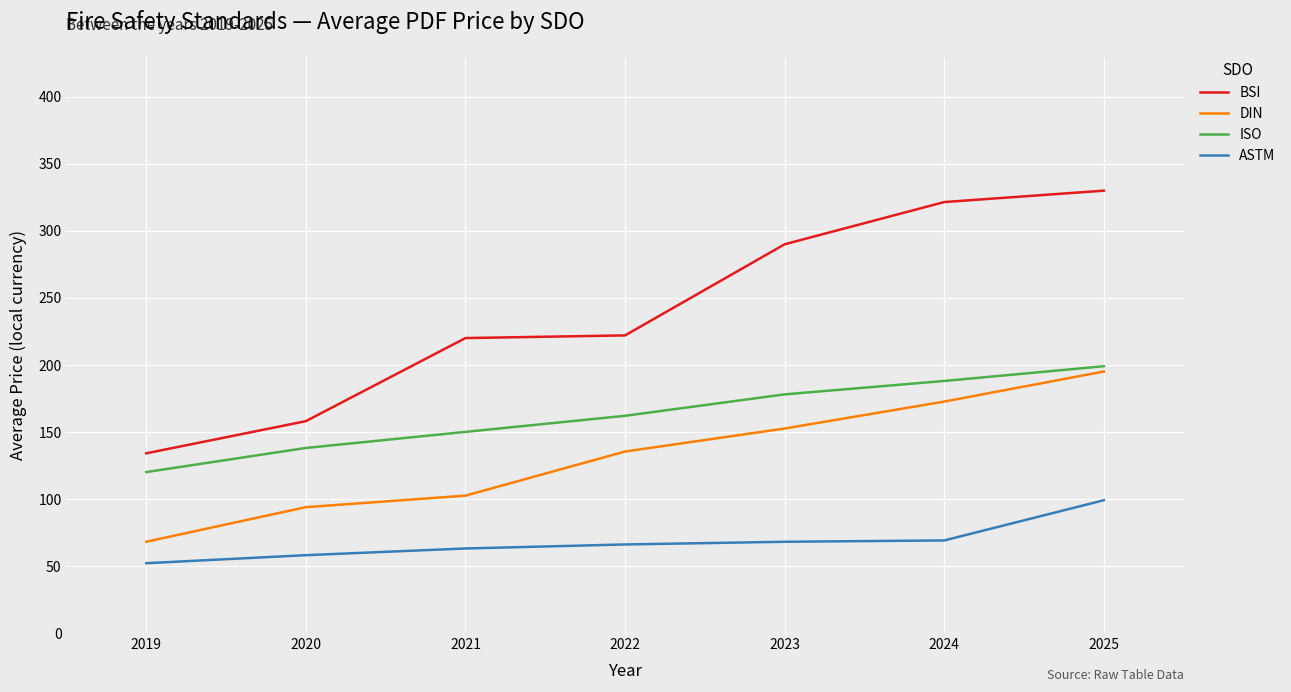

Does the chart have visible grid lines?

Yes